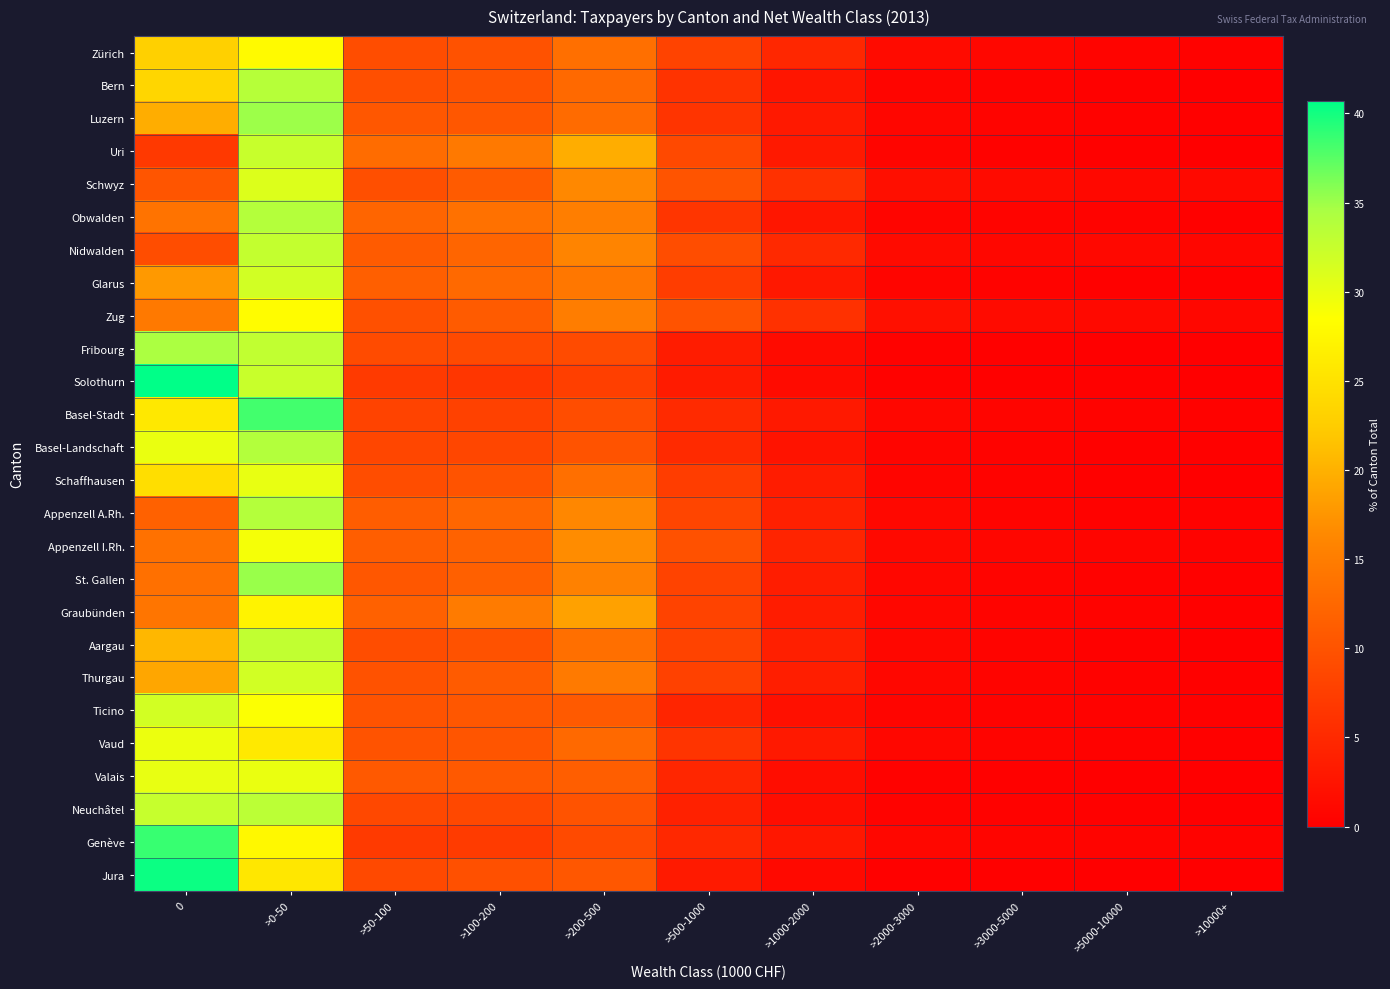

At which category does the chart reach its minimum across all series?

>10000+